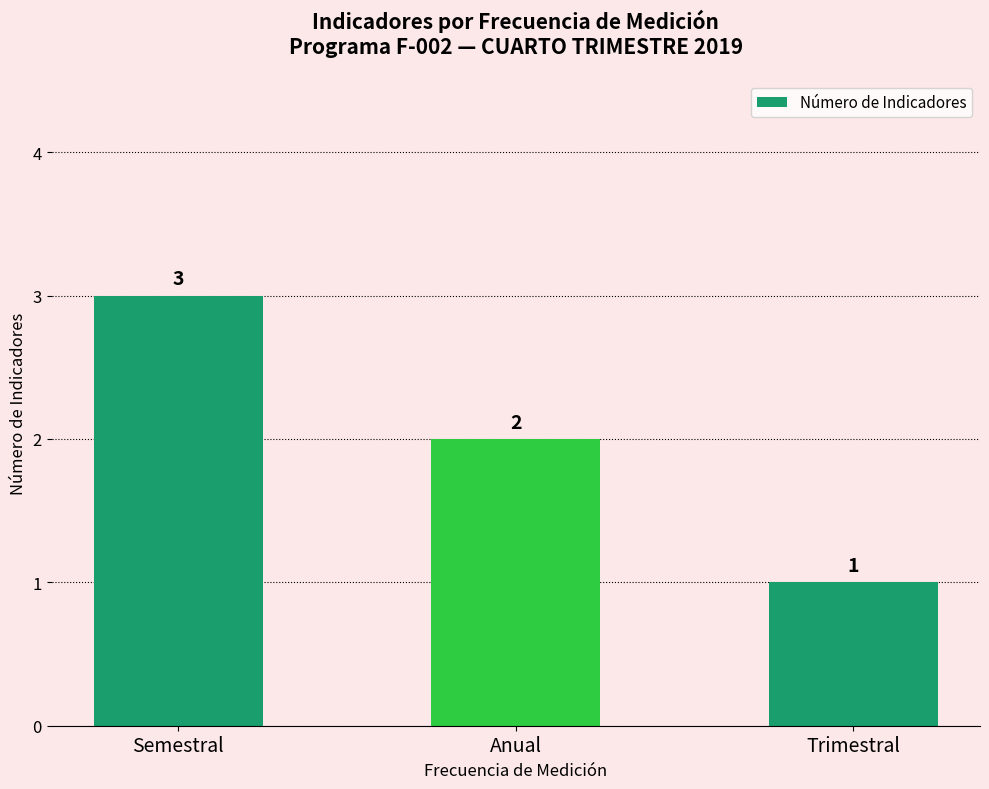

What is the minimum value shown in the chart?

1